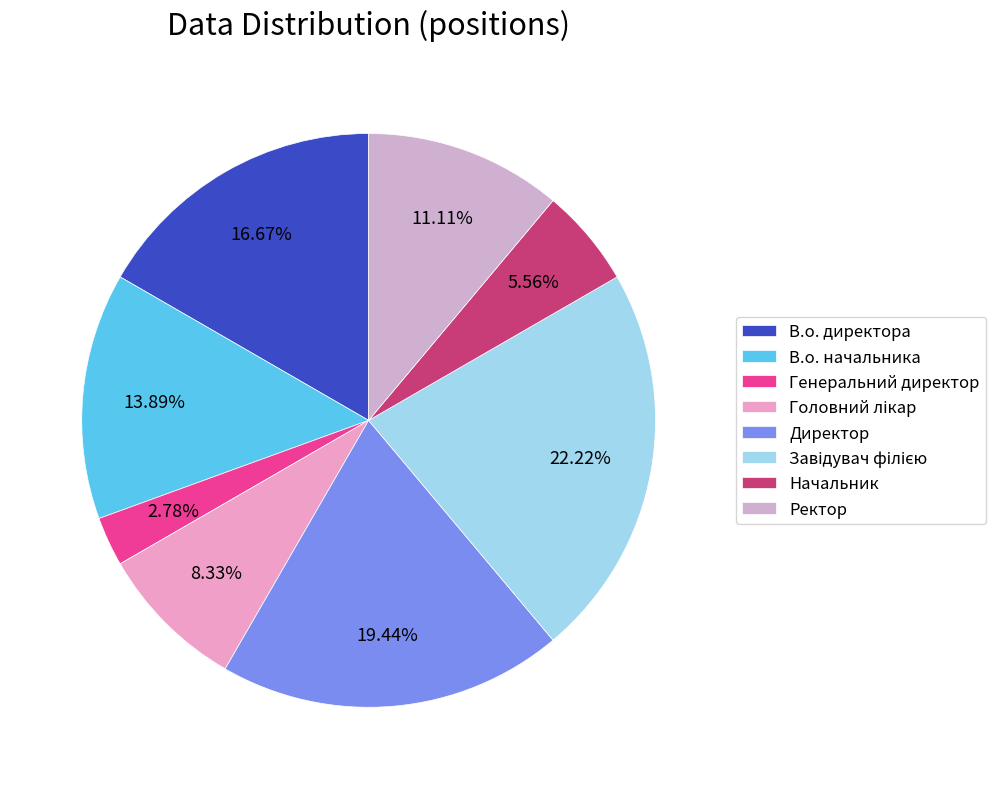

What portion of the pie excludes Ректор?

88.9%